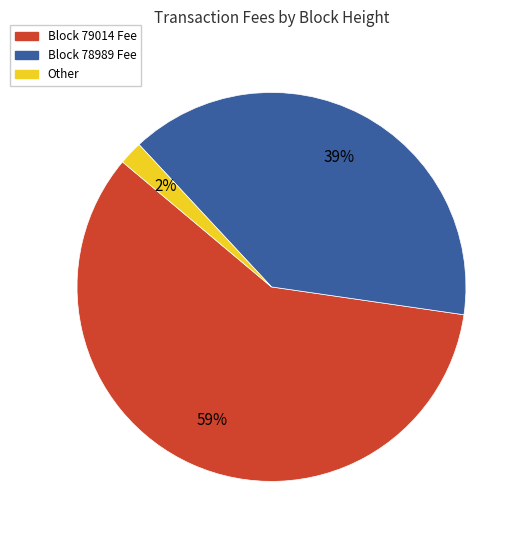

Count the number of slices in the pie.

3